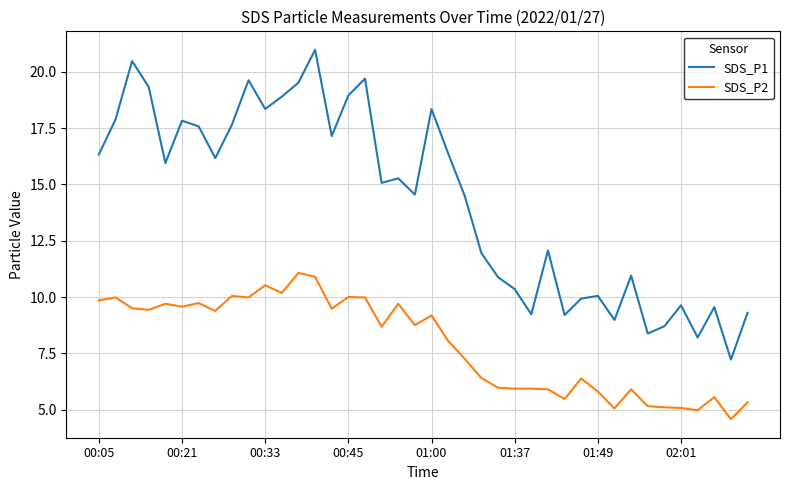

Rank the series by their maximum value, from highest to lowest.

SDS_P1, SDS_P2